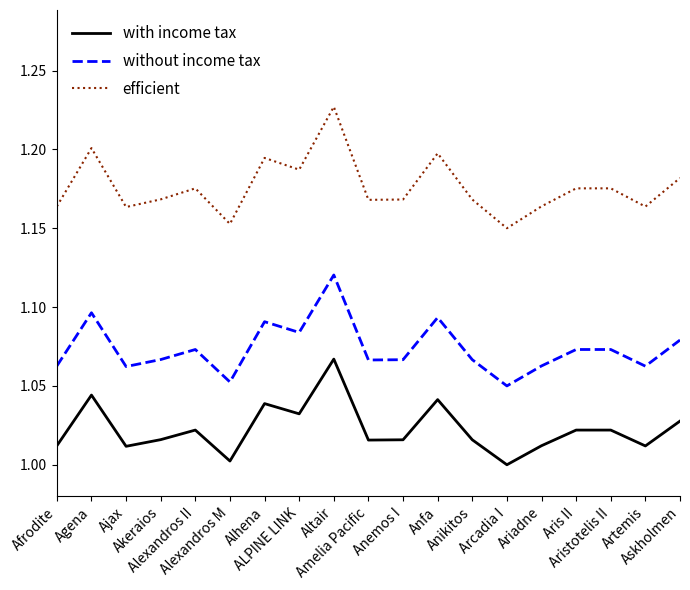

Is this an area chart (filled region under the line)?

No